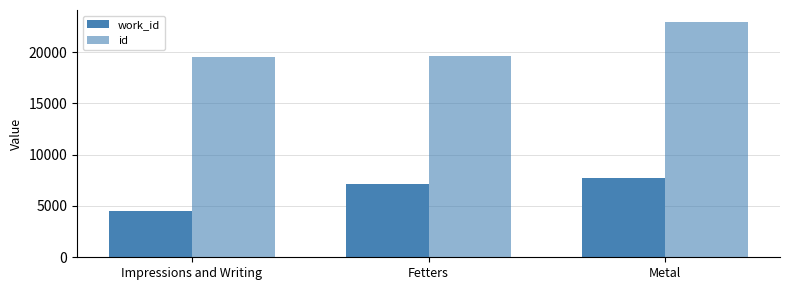

Which series changed the most between Impressions and Writing and Metal?

id